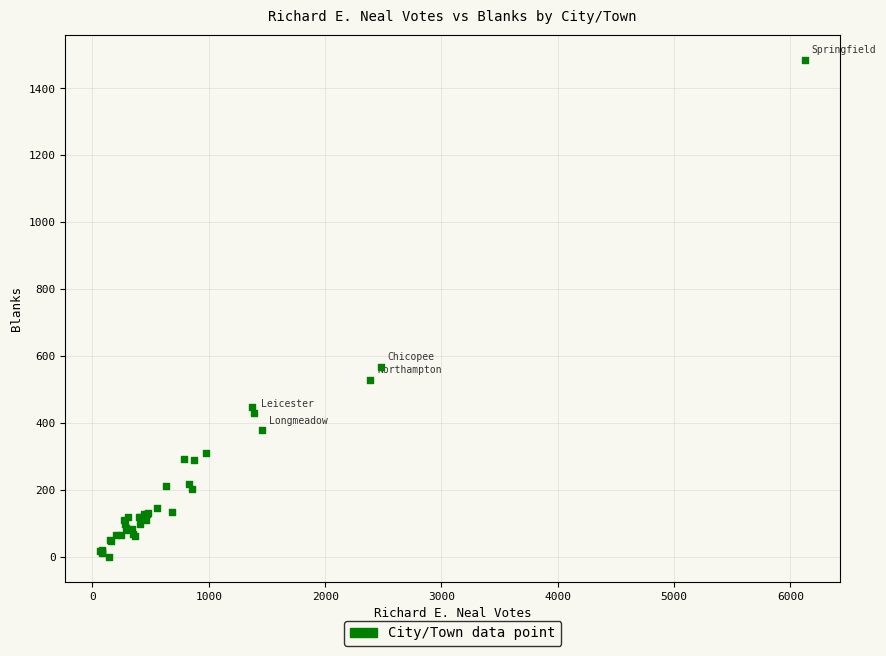

What Y value in the scatter plot is closest to 743?

567